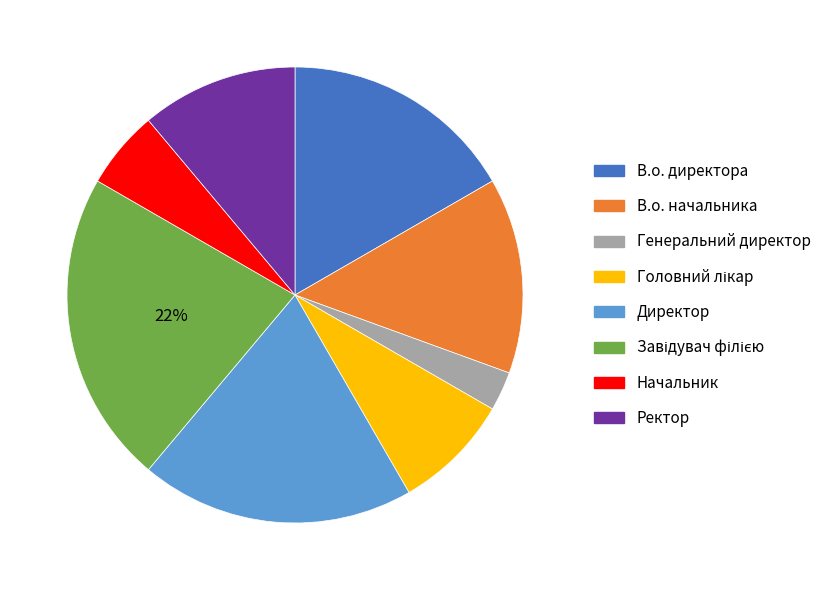

Between В.о. директора and Начальник, which is larger?

В.о. директора